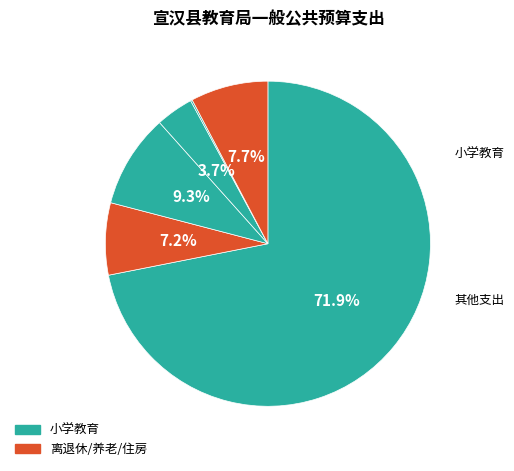

Is there any slice that represents more than half of the pie?

Yes